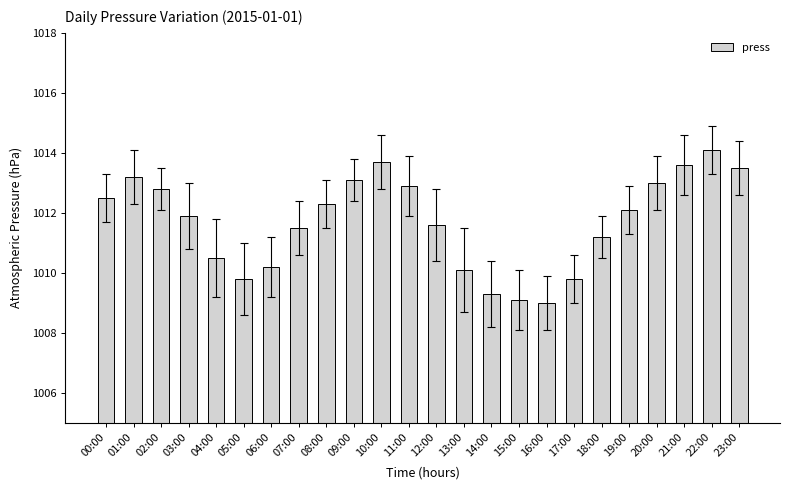

What is the label of the 22nd bar from the right?

02:00